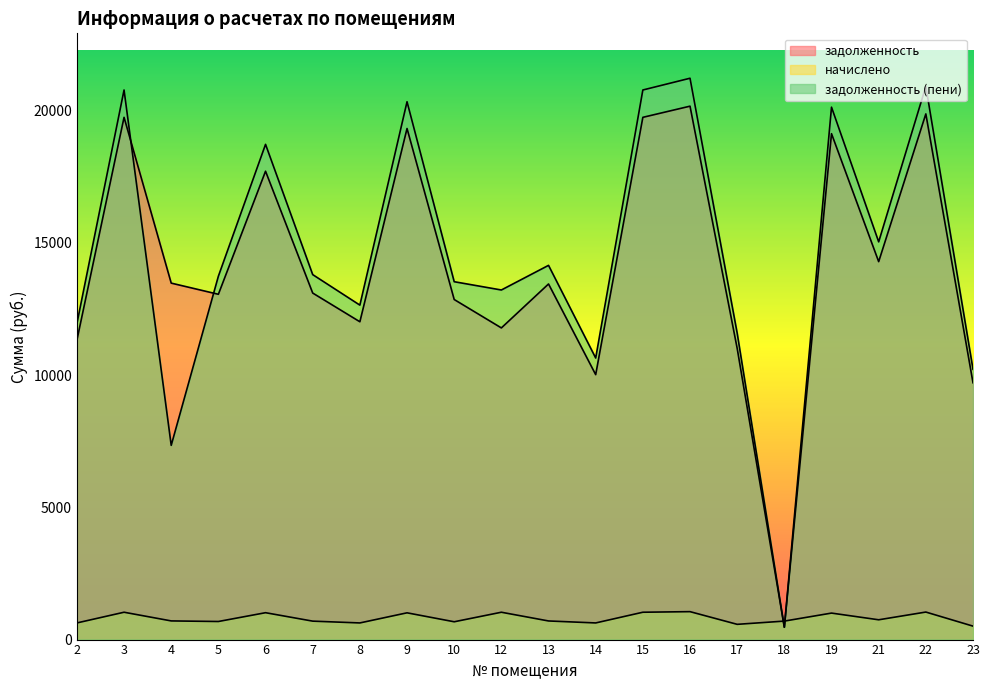

Reading left to right, what are all the values shown in this chart?

задолженность: 11319.1	19750.3	13480.9	13058.5	17712.3	13105.1	12019.1	19328.0	12860.6	11786.6	13448.4	10019.1	19750.3	20172.6	11012.0	466.1	19133.0	14293.0	19880.2	9712.7
начислено: 629.4	1034.2	705.9	683.8	1016.5	697.4	629.4	1012.1	673.4	1034.2	704.2	629.4	1034.2	1056.3	576.6	699.1	1001.9	748.4	1041.0	508.6
задолженность (пени): 11948.5	20784.5	7345.9	13742.3	18728.8	13802.5	12648.5	20340.2	13534.1	13220.8	14152.6	10648.5	20784.5	21228.9	11588.7	466.1	20134.9	15041.4	20921.2	10221.3